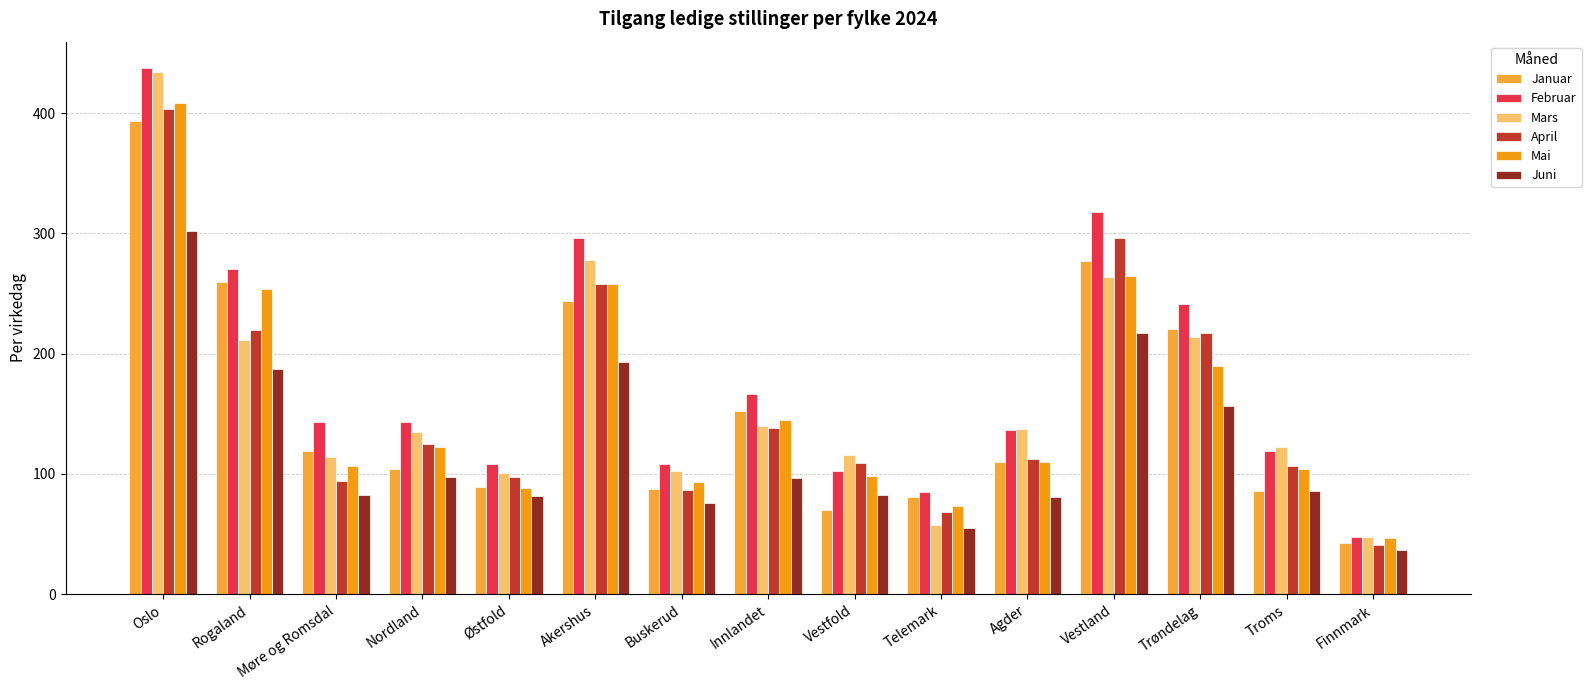

Which label corresponds to the smallest value in the chart?

Finnmark